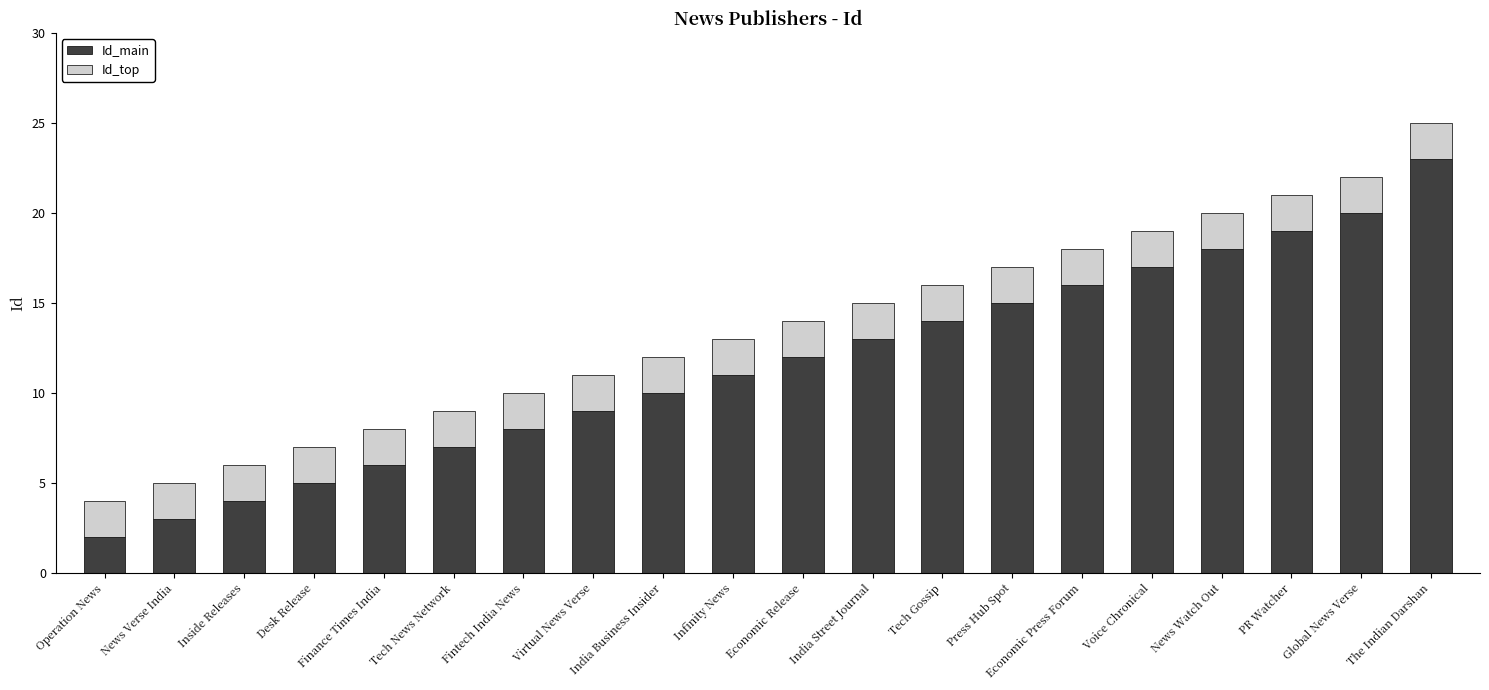

At which label does Id_main reach its peak?

The Indian Darshan